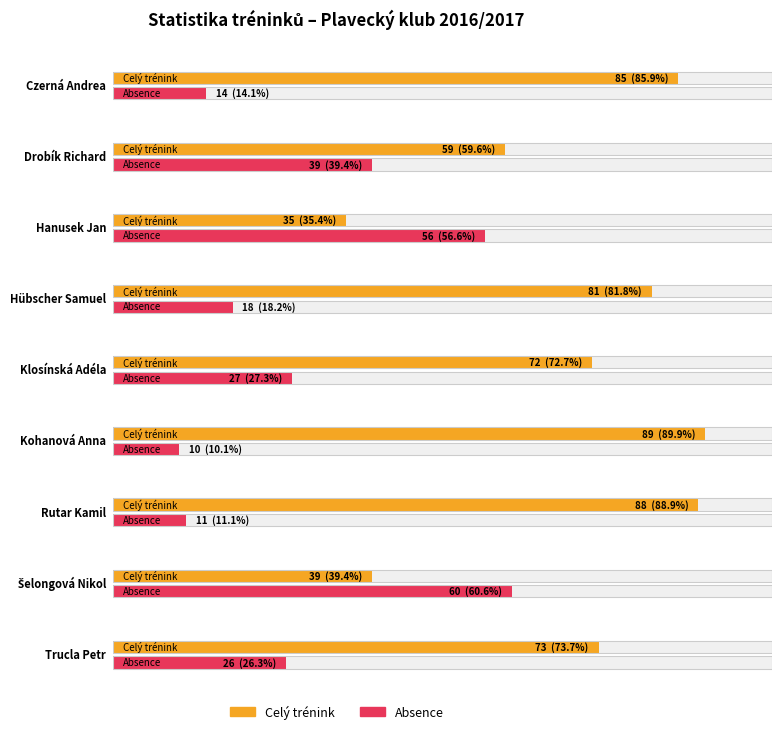

What is the average value of the Absence series?

29